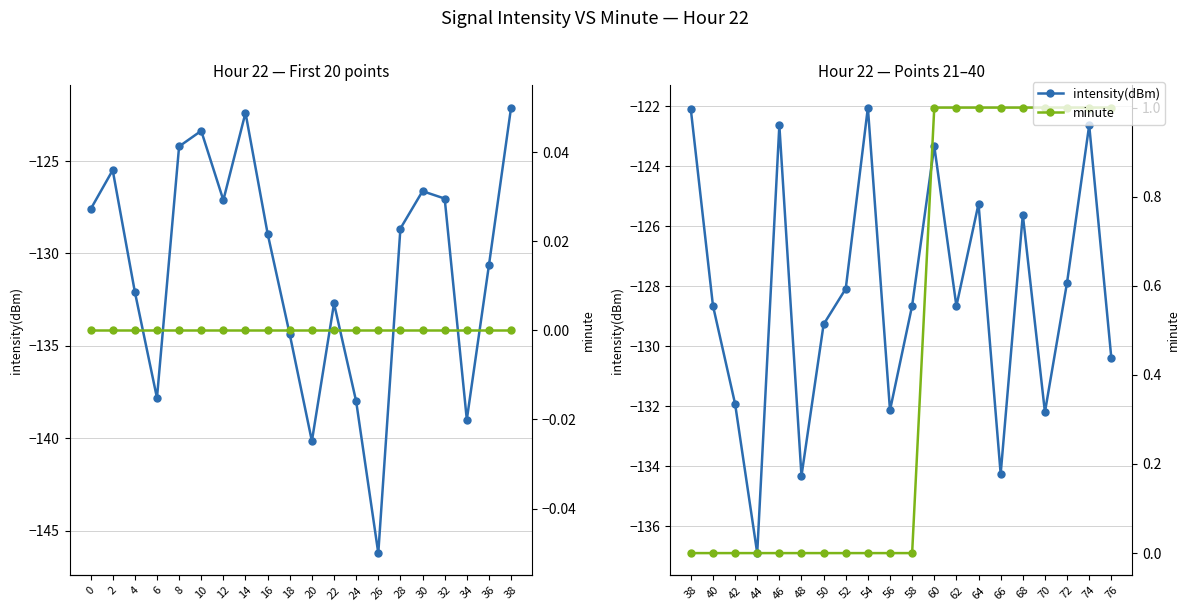

True or false: minute and intensity(dBm) intersect in this chart.

False